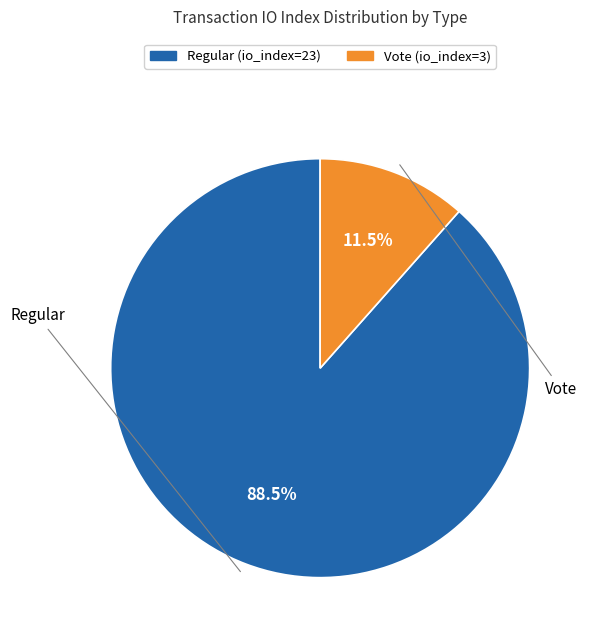

Which slice represents more than half of the pie?

Regular (io_index=23)